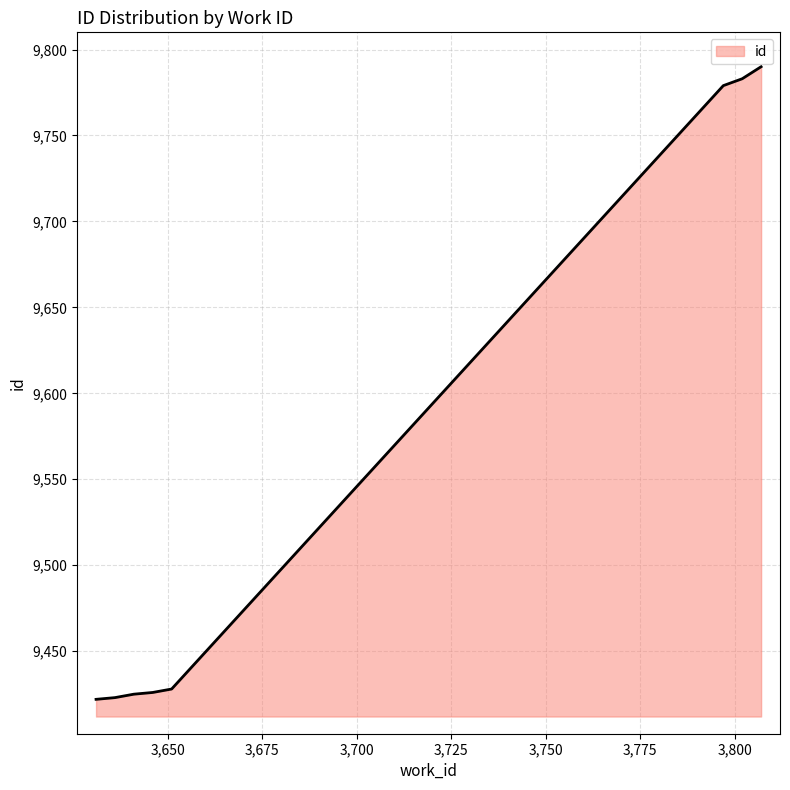

What is the sum of all values?

76476